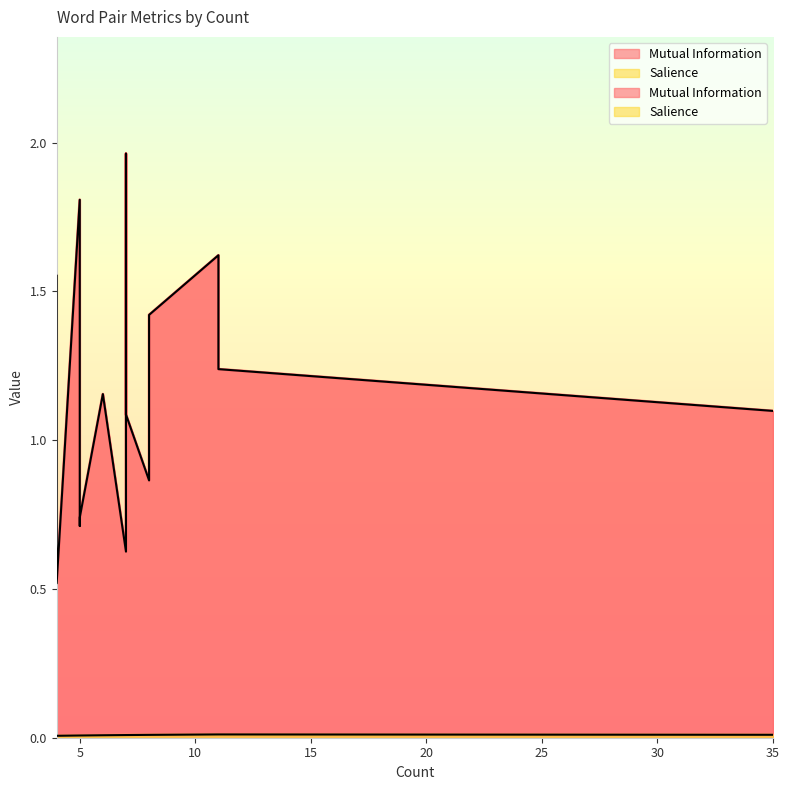

How many data points does each series have?

15